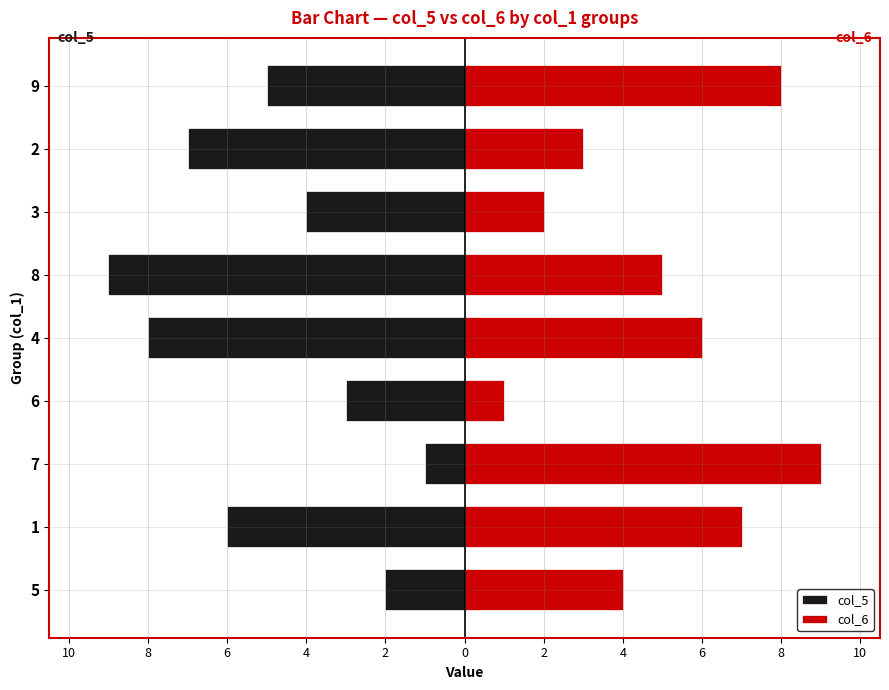

At how many categories does at least one series exceed 0?

9